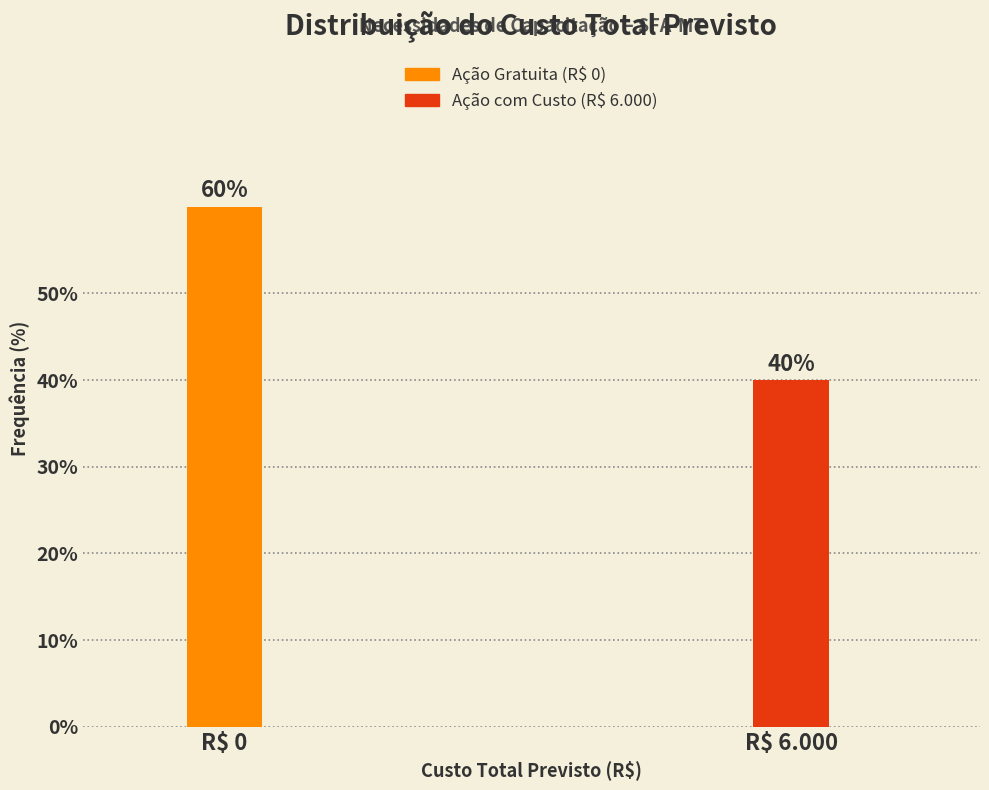

Reading left to right, transcribe all the data shown in this chart.

60	40